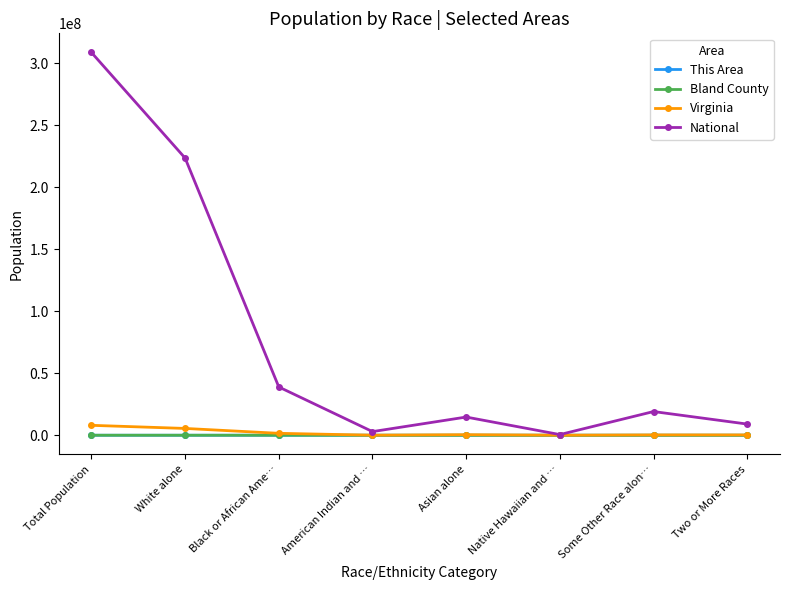

What is the label of the 2nd point from the right?

Some Other Race alon…